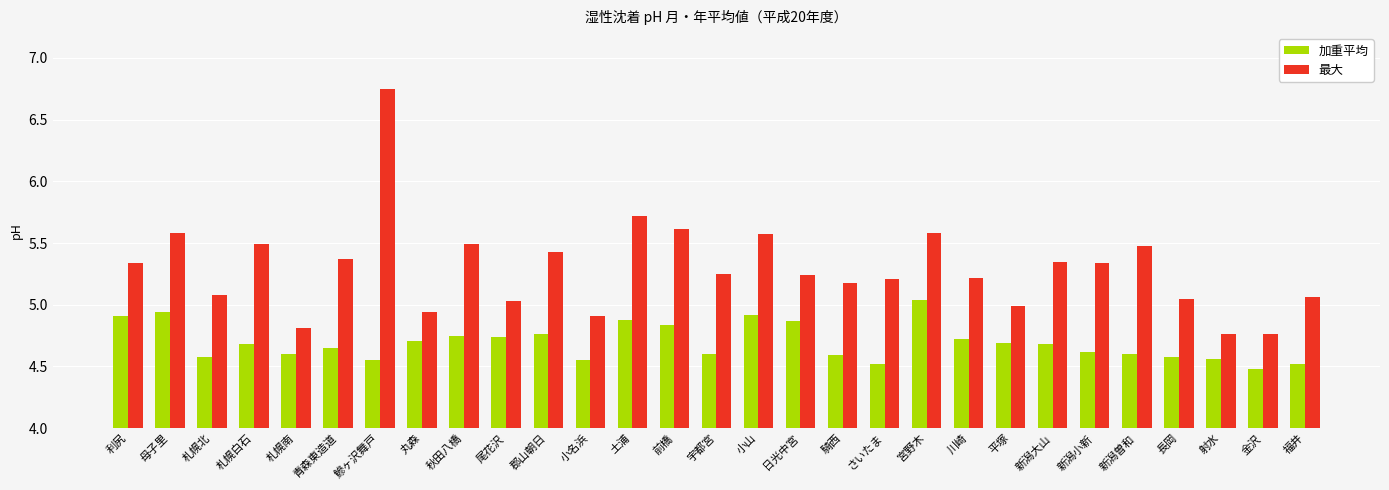

Between 秋田八橋 and 射水, which series saw the biggest shift?

最大